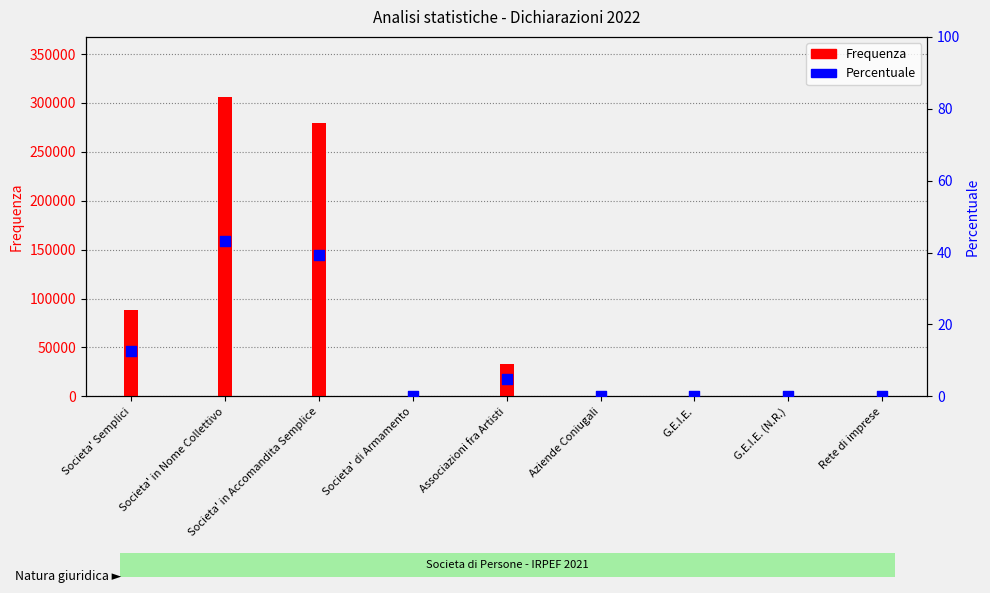

At how many categories does at least one series exceed 197447?

2